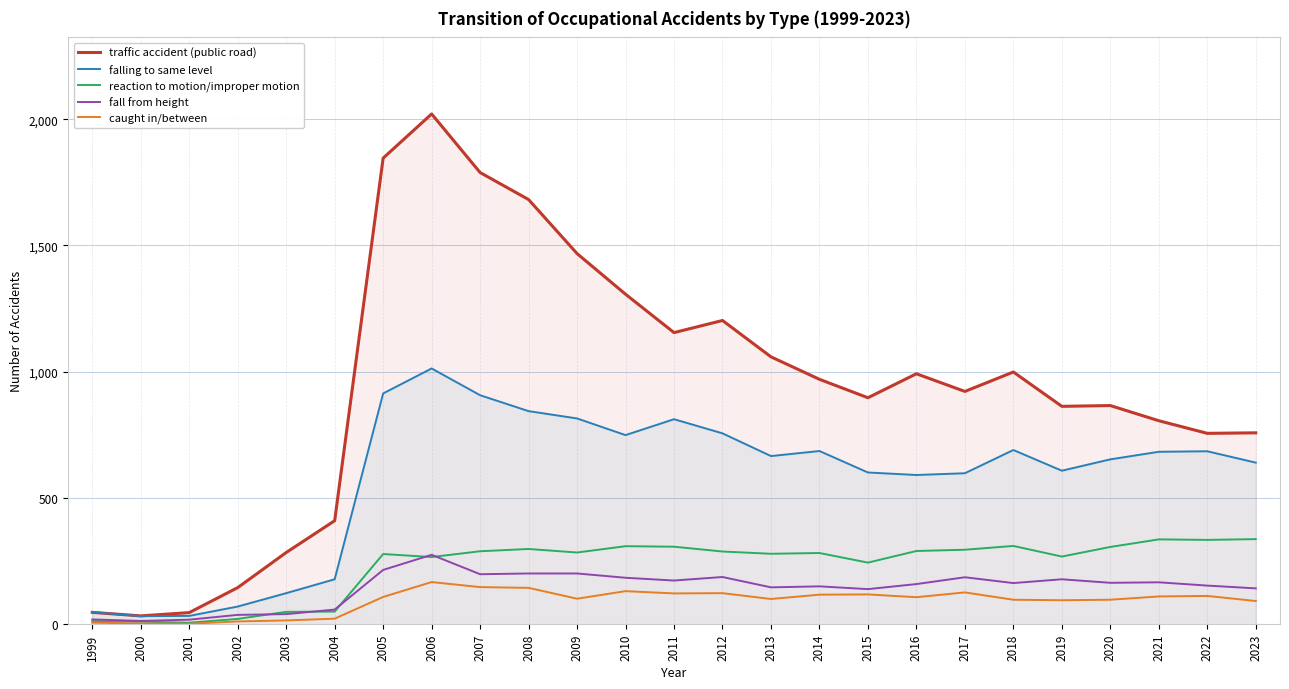

What is the value of the falling to same level point at the 24th from the left?

685